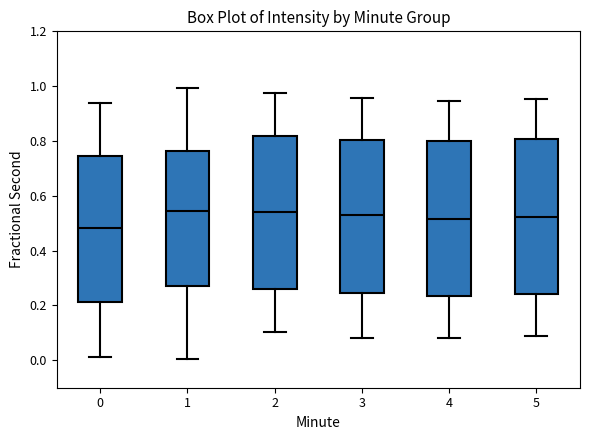

Where is the upper edge of the box at x = 1 on the y-axis? The values are not printed on the chart, so give them approximately, as read against the axis.

0.76